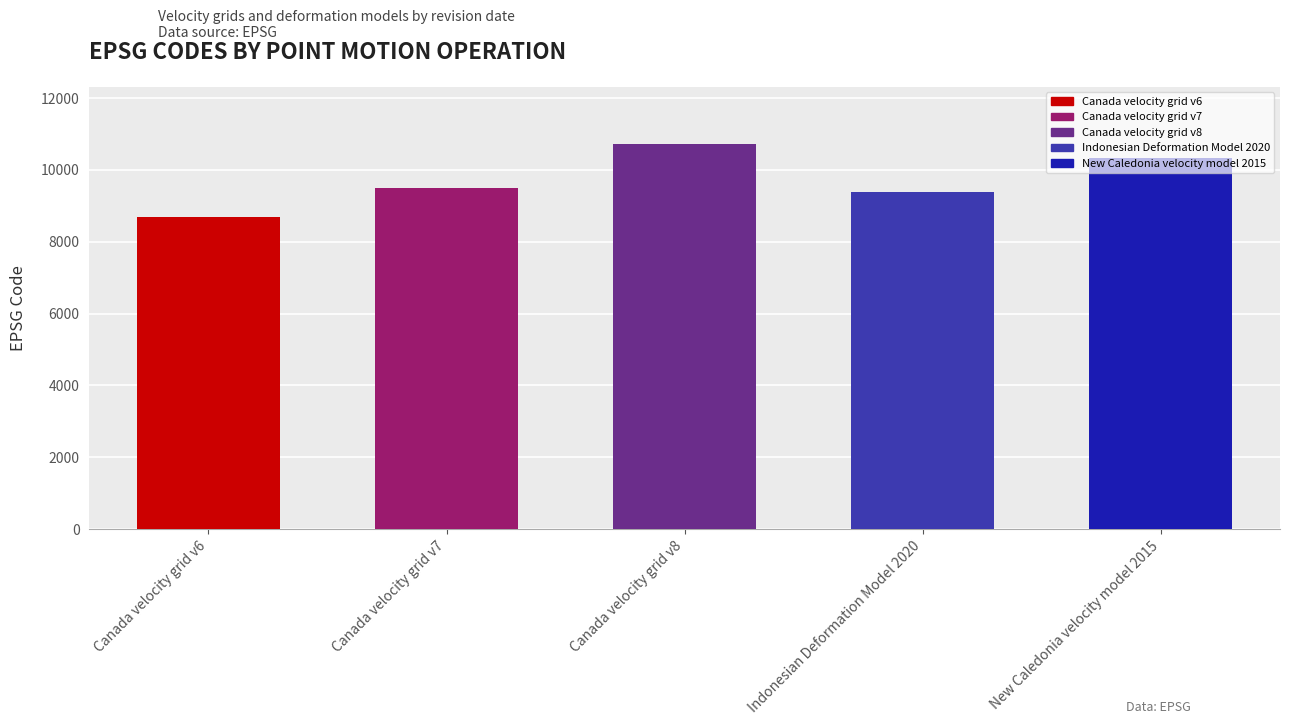

How many values are below 9483?

2